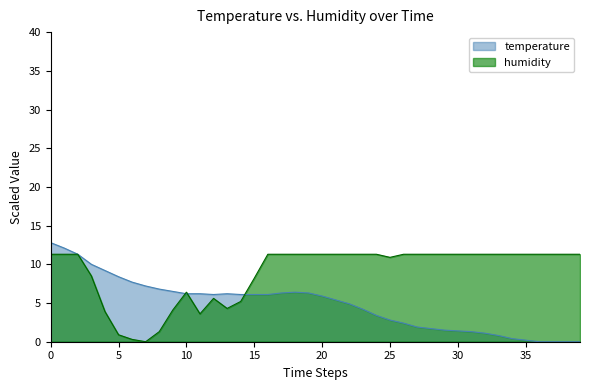

Which series has the largest total across all categories?

humidity